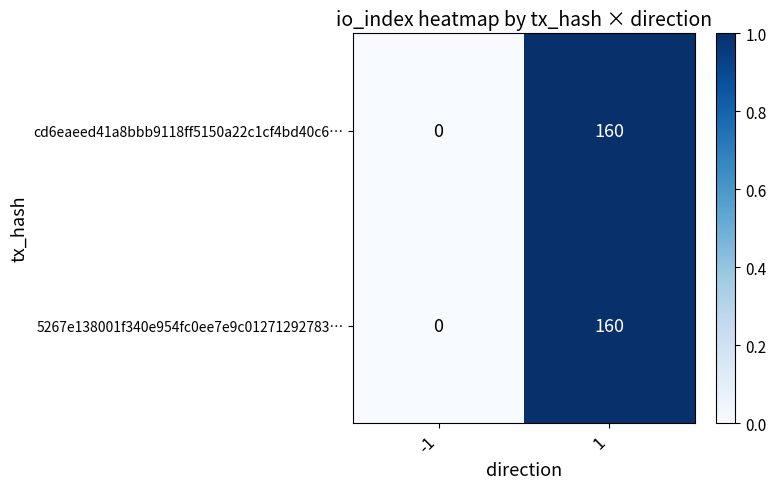

What is the sum of all cd6eaeed41a8bbb9118ff5150a22c1cf4bd40c6… values?

160